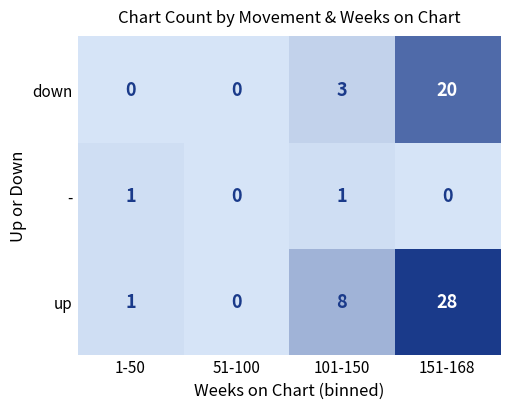

Reading left to right, extract all data points from this chart.

down: 1-50=0	51-100=0	101-150=3	151-168=20
-: 1-50=1	51-100=0	101-150=1	151-168=0
up: 1-50=1	51-100=0	101-150=8	151-168=28